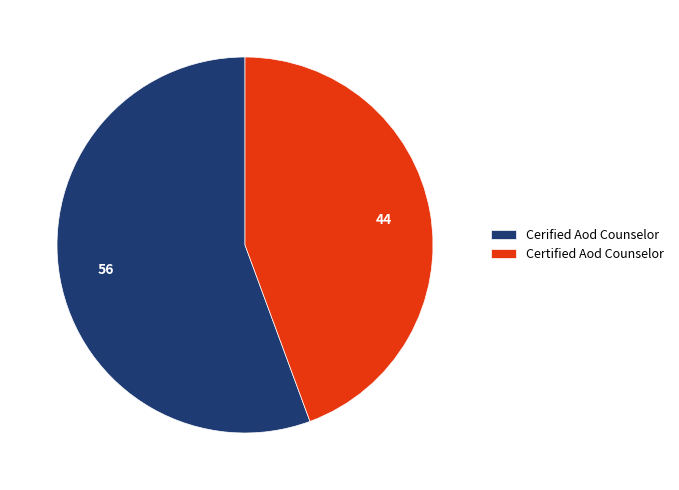

What is the majority slice?

Cerified Aod Counselor